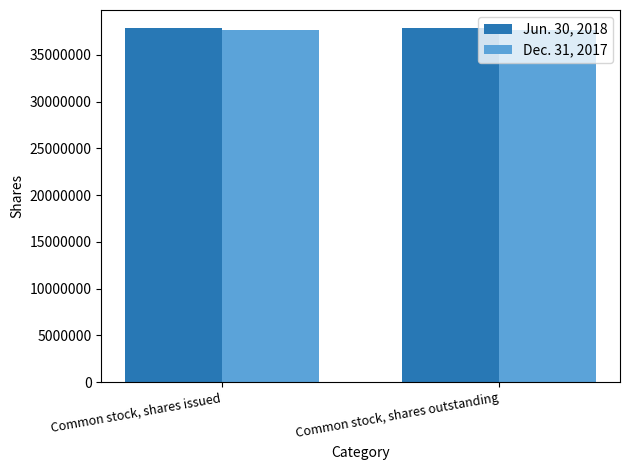

What is the minimum value for Jun. 30, 2018?

37890220